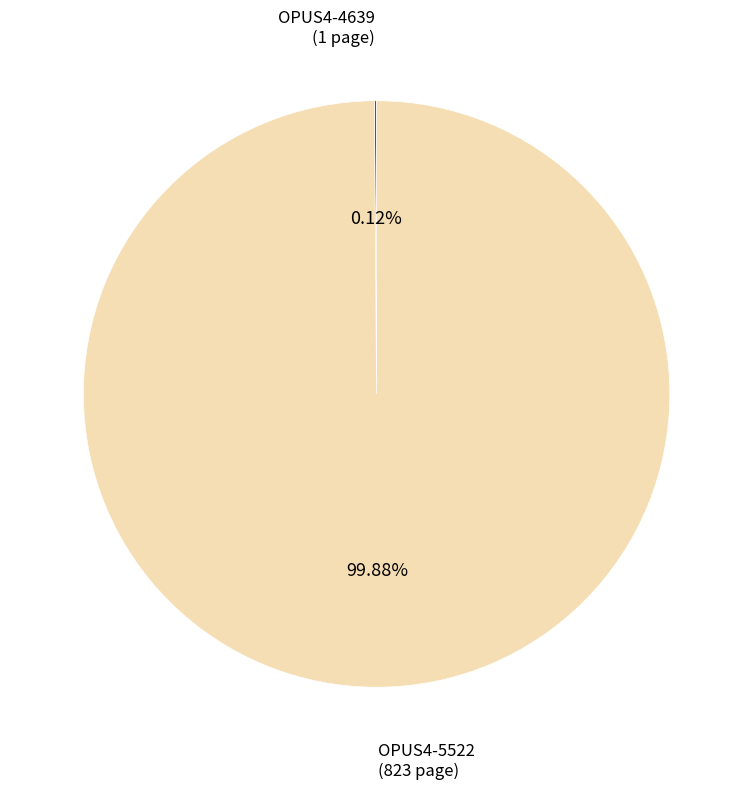

Which slice is the largest?

OPUS4-5522